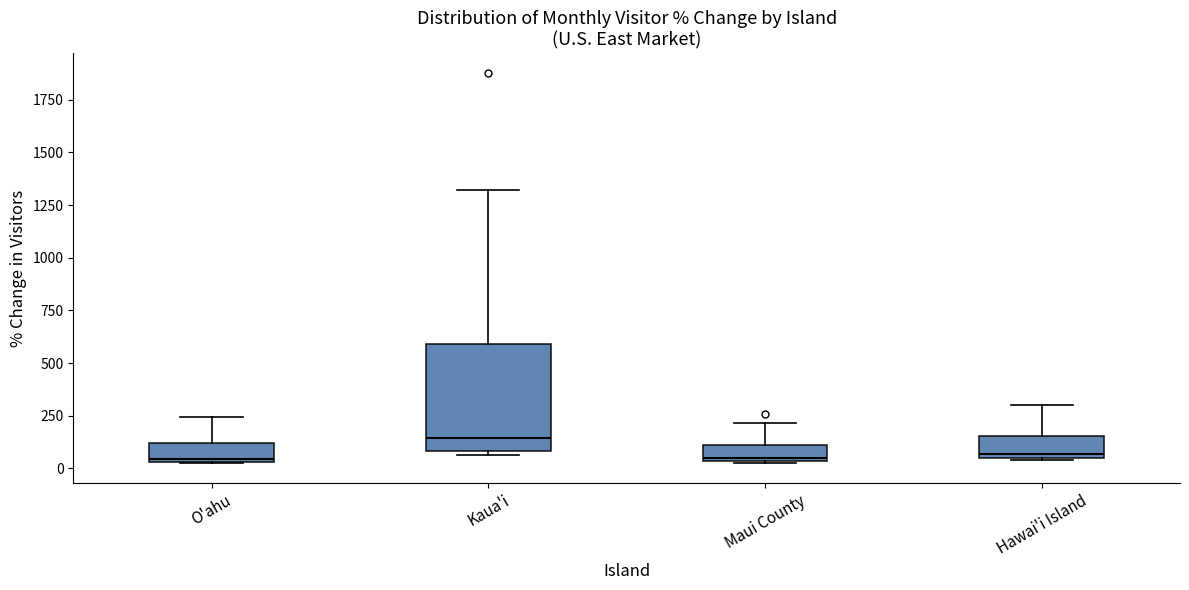

Reading left to right, read every box against the y-axis: the position of its median line, the range the box covers, and the ends of its whiskers. The values are not printed on the chart, so give them approximately, as read against the axis.

O'ahu: median 50 (just above the box's lower edge), box 50 to 100, whiskers 0 to 250
Kaua'i: median 150, box 100 to 600, whiskers 50 to 1300
Maui County: median 50 (just above the box's lower edge), box 50 to 100, whiskers 50 to 200
Hawai'i Island: median 50 (just above the box's lower edge), box 50 to 150, whiskers 50 to 300